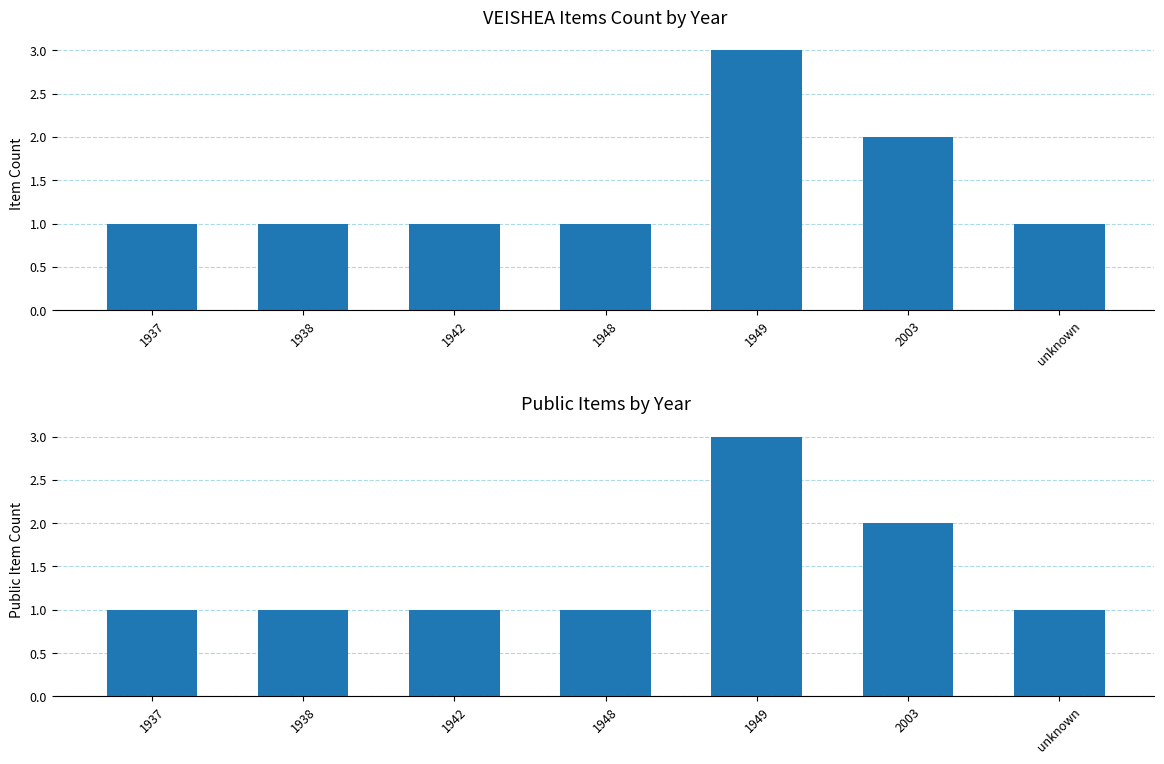

Reading left to right, extract all data points from this chart.

Item Count: 1	1	1	1	3	2	1
Public Item Count: 1	1	1	1	3	2	1